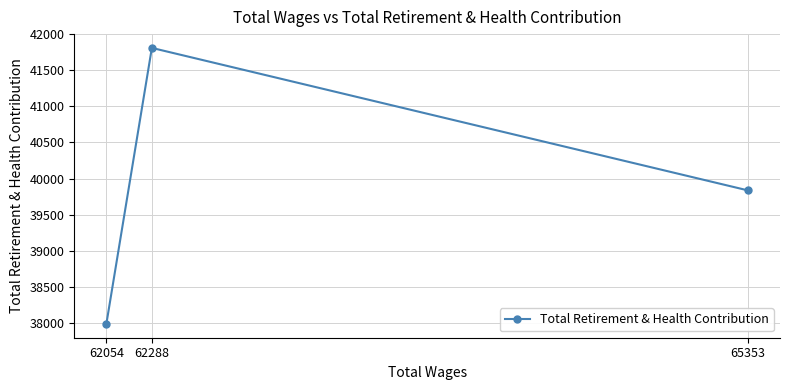

Reading left to right, list all the values displayed in this chart.

62054=37987	62288=41809	65353=39836